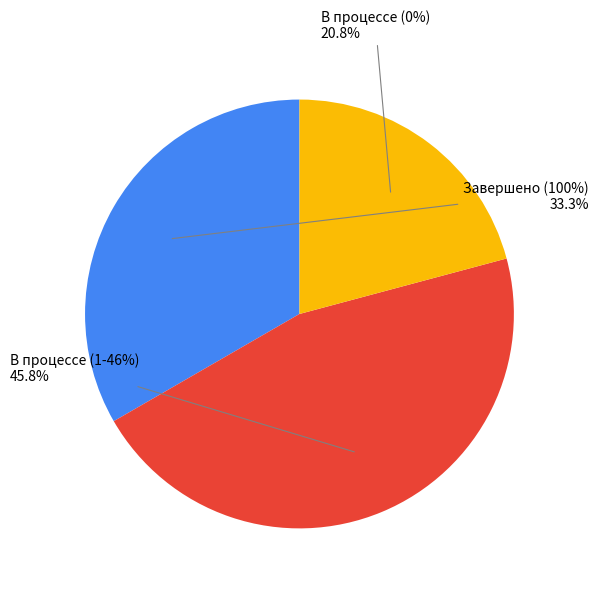

Is there any slice that represents more than half of the pie?

No